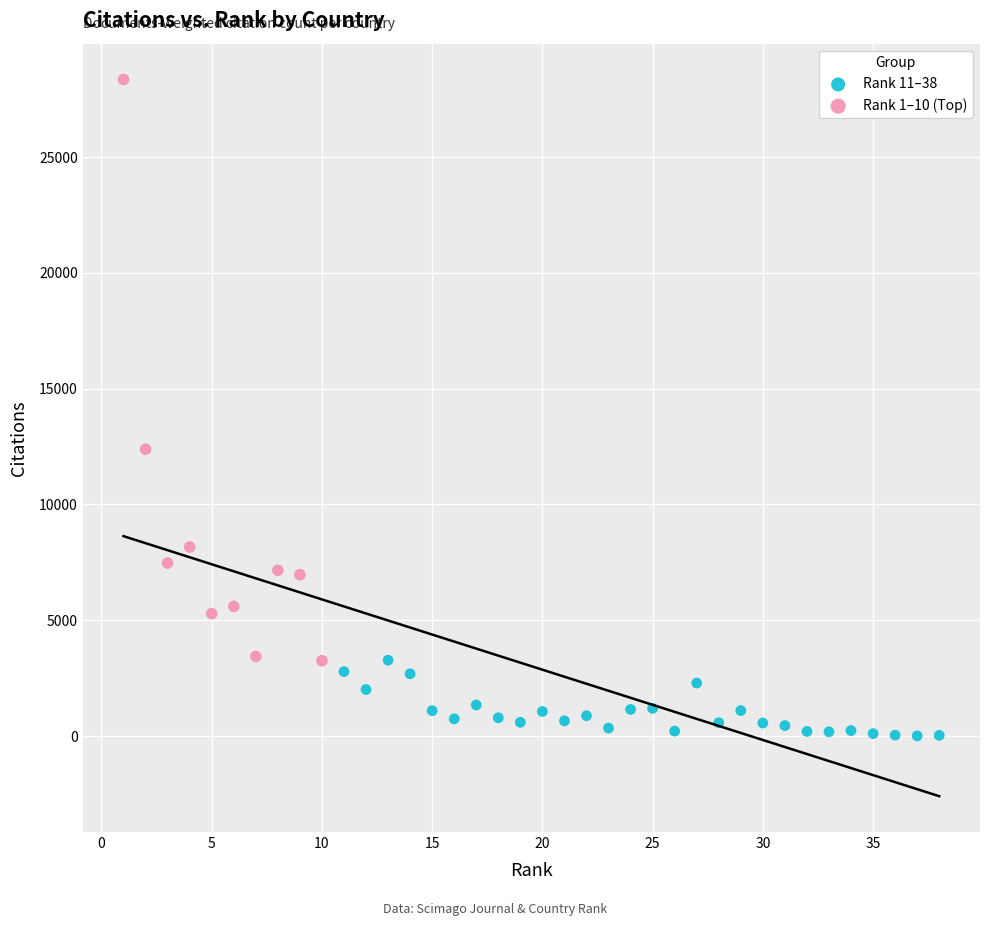

Which series contains the lowest Y value?

Rank 11–38